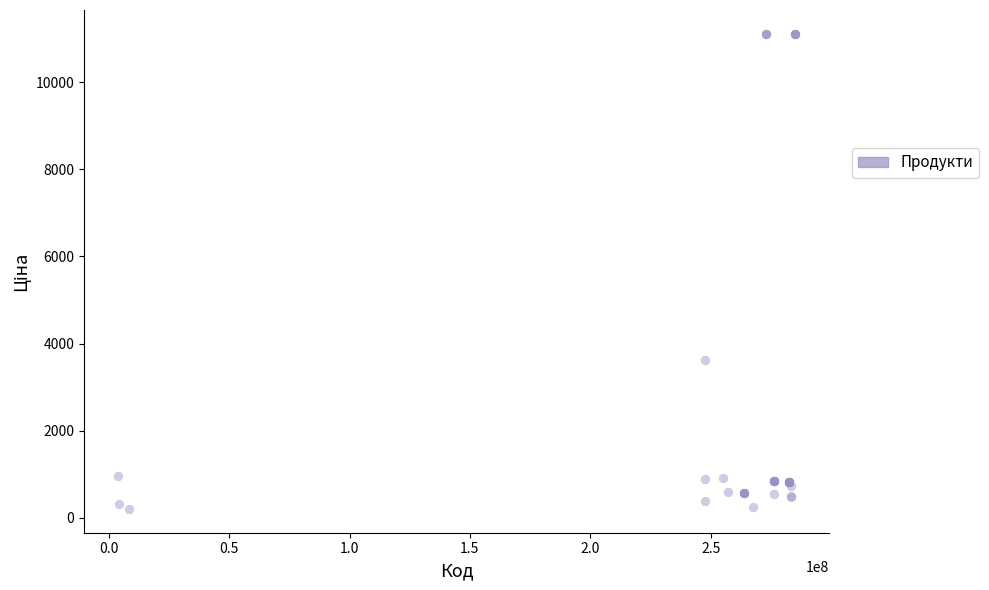

What Y value in the scatter plot is closest to 5657?

3622.2